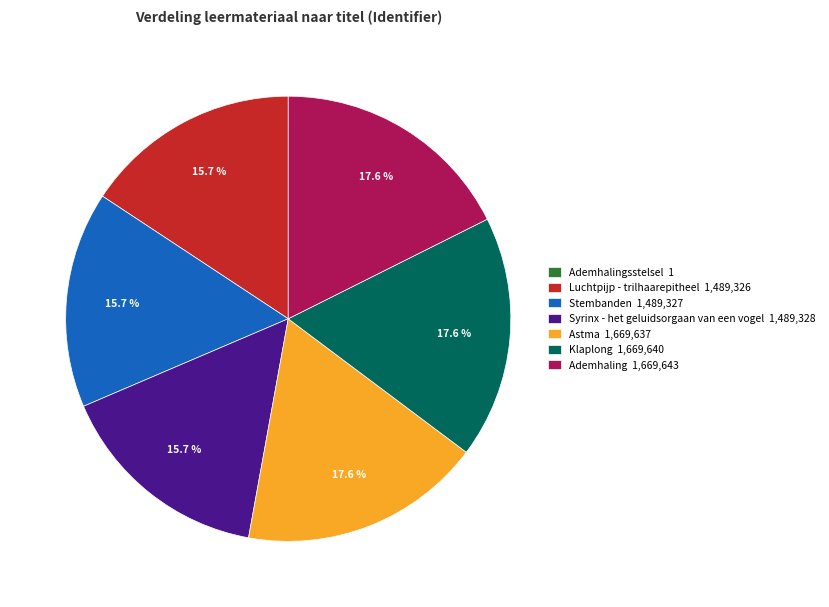

Approximately how many times larger is the value at Stembanden 1,489,327 compared to Astma 1,669,637?

0.9